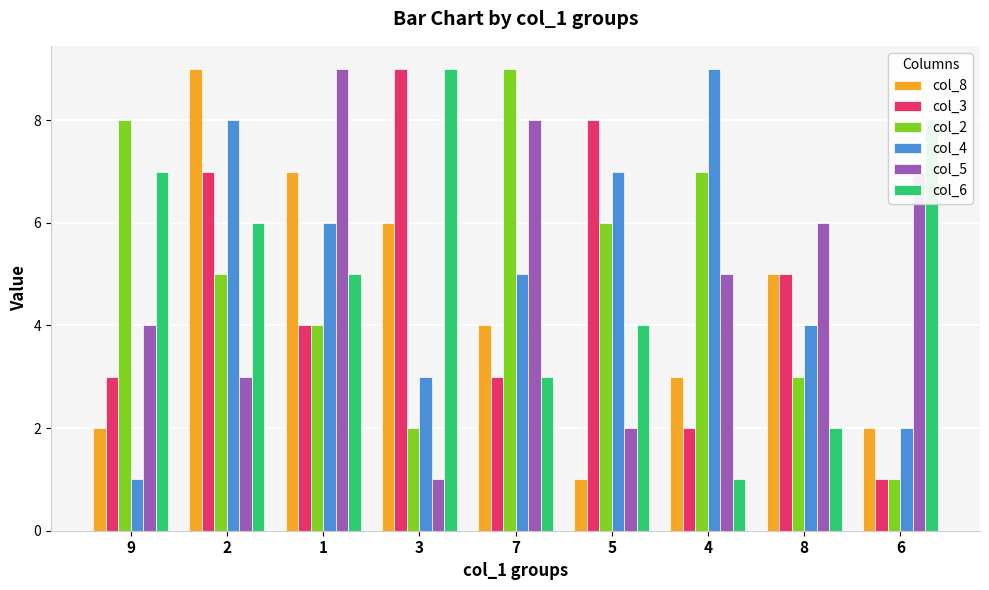

What is the sum of all col_3 values?

42